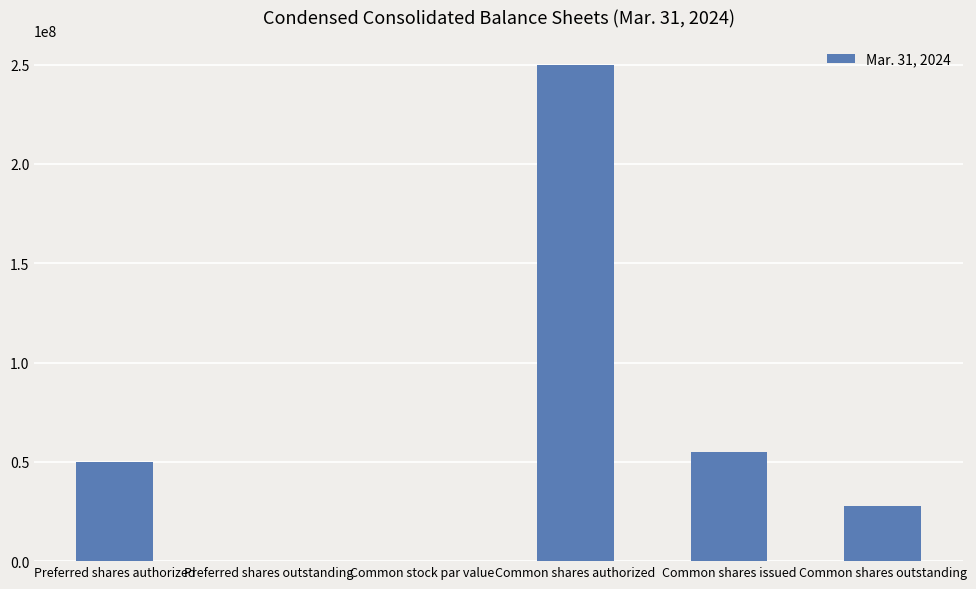

What is the change in value from Common shares authorized to Common shares outstanding?

-222400000.0